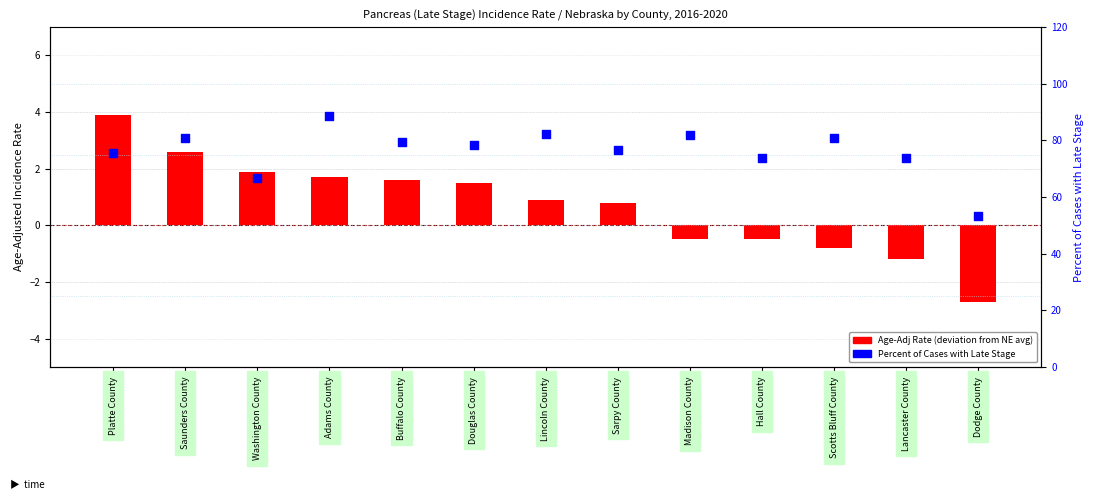

Which series has the largest Y range (max minus min)?

Percent of Cases with Late Stage